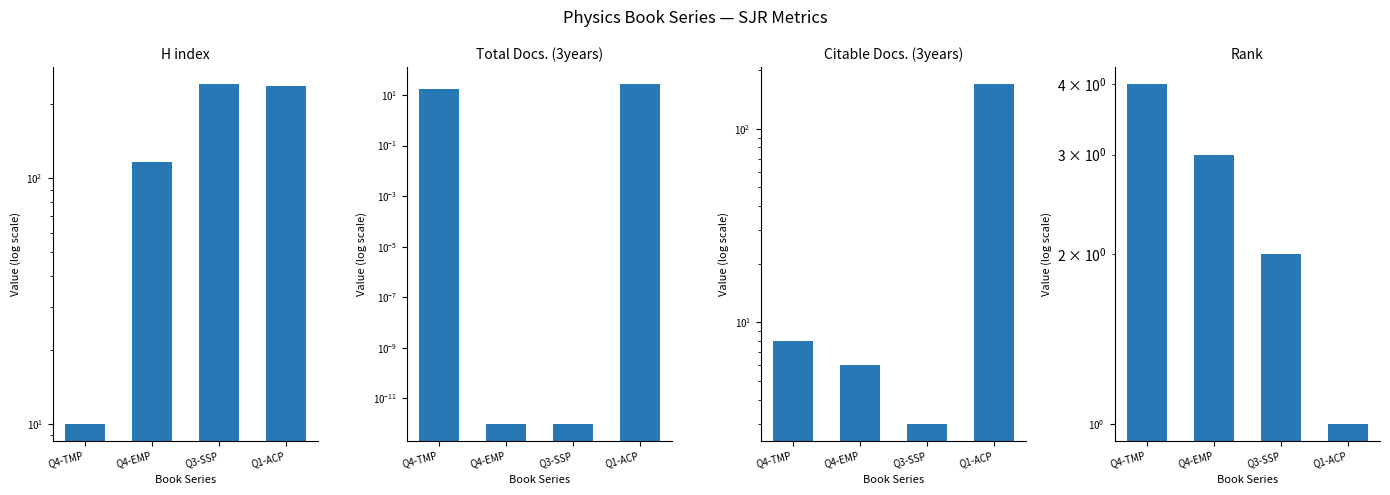

At which label does Total Docs. (3years) first exceed 18?

Q1-ACP